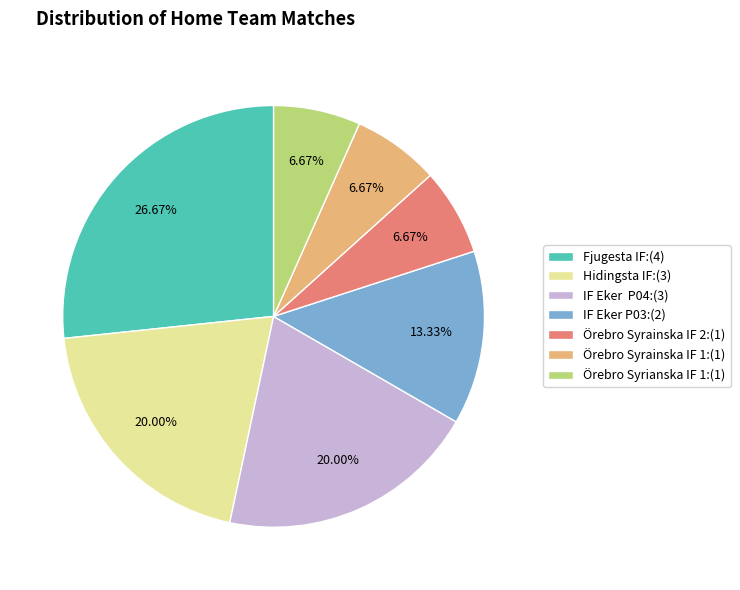

Which has a higher value, Hidingsta IF:(3) or IF Eker P03:(2)?

Hidingsta IF:(3)